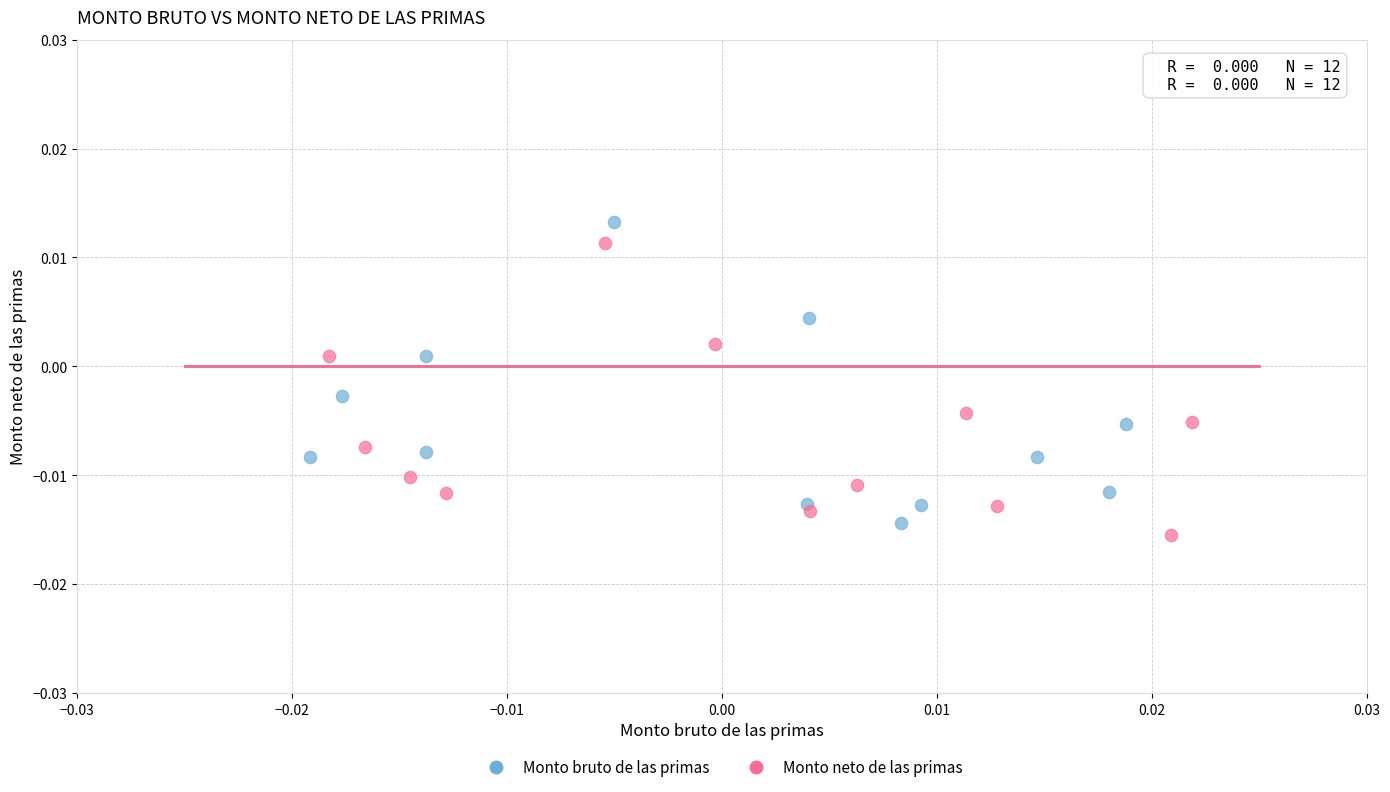

Which series has the largest Y range (max minus min)?

Monto bruto de las primas